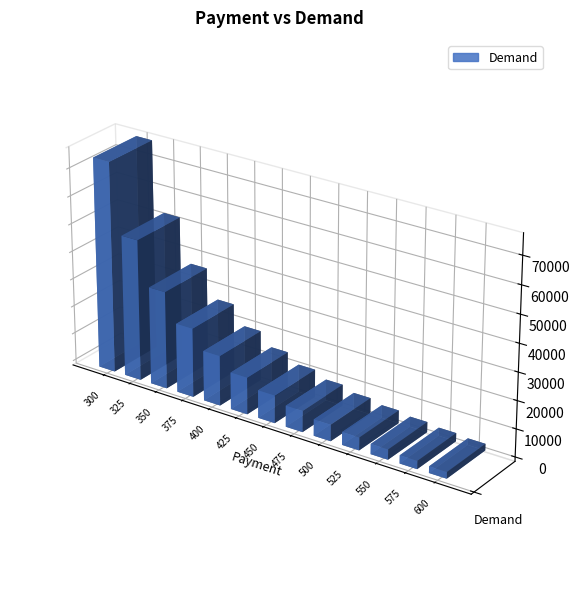

List the labels in order of value, smallest first.

600, 575, 550, 525, 500, 475, 450, 425, 400, 375, 350, 325, 300